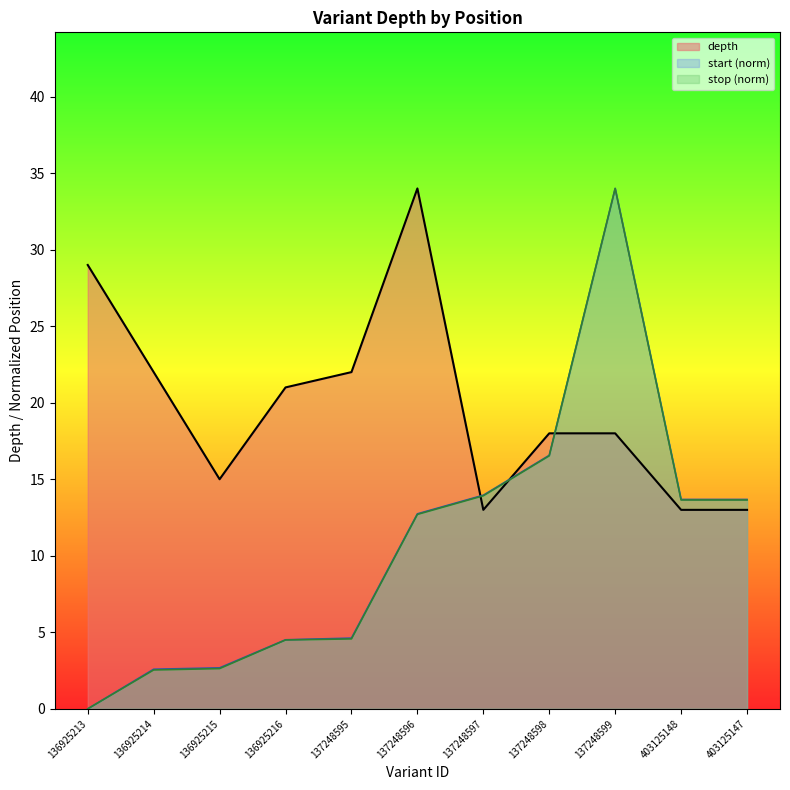

Reading left to right, list all the values displayed in this chart.

depth: 29.0	22.0	15.0	21.0	22.0	34.0	13.0	18.0	18.0	13.0	13.0
start: 0.0	2.6	2.7	4.5	4.6	12.7	14.0	16.6	34.0	13.7	13.7
stop: 0.0	2.5	2.6	4.5	4.6	12.7	13.9	16.5	34.0	13.6	13.6